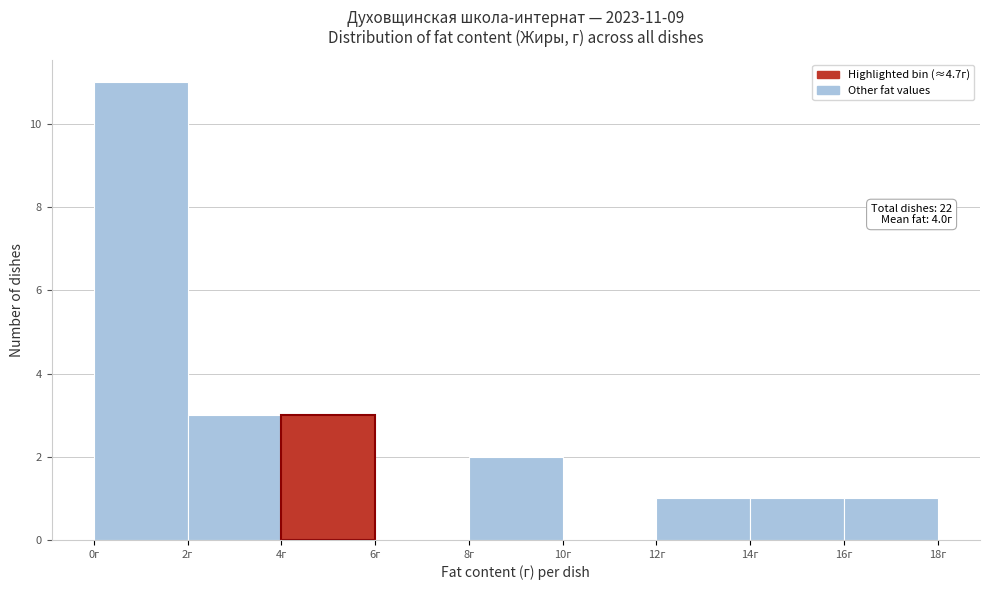

Which range on the x-axis has the tallest bar?

0 to 2